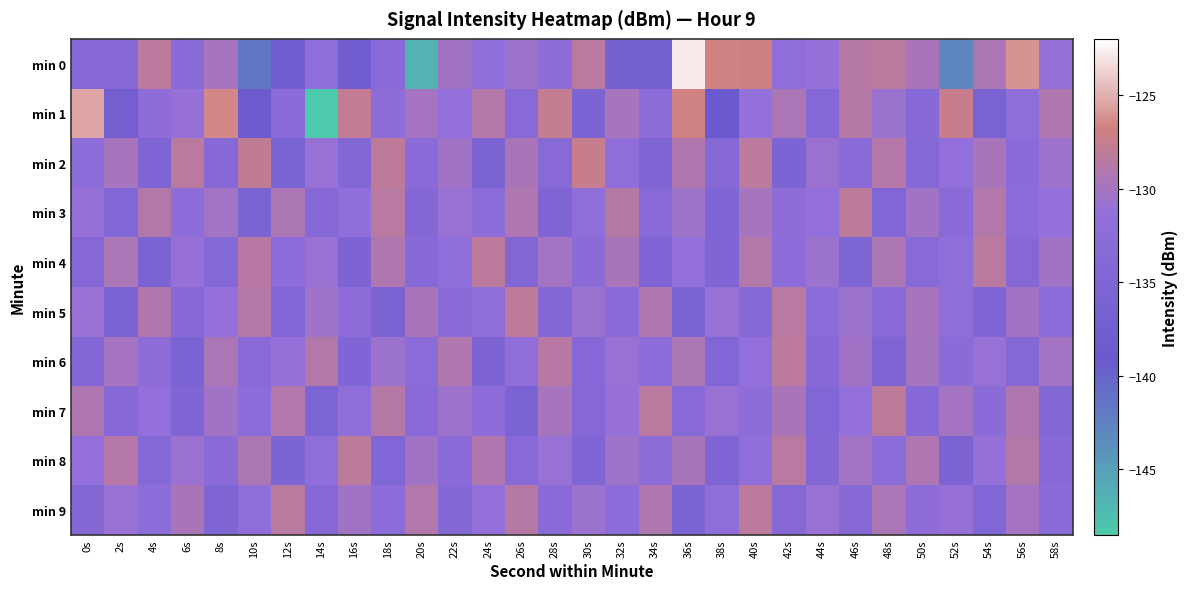

At 54s, list the series in order from largest to smallest.

min 4, min 3, min 0, min 2, min 6, min 8, min 7, min 9, min 5, min 1